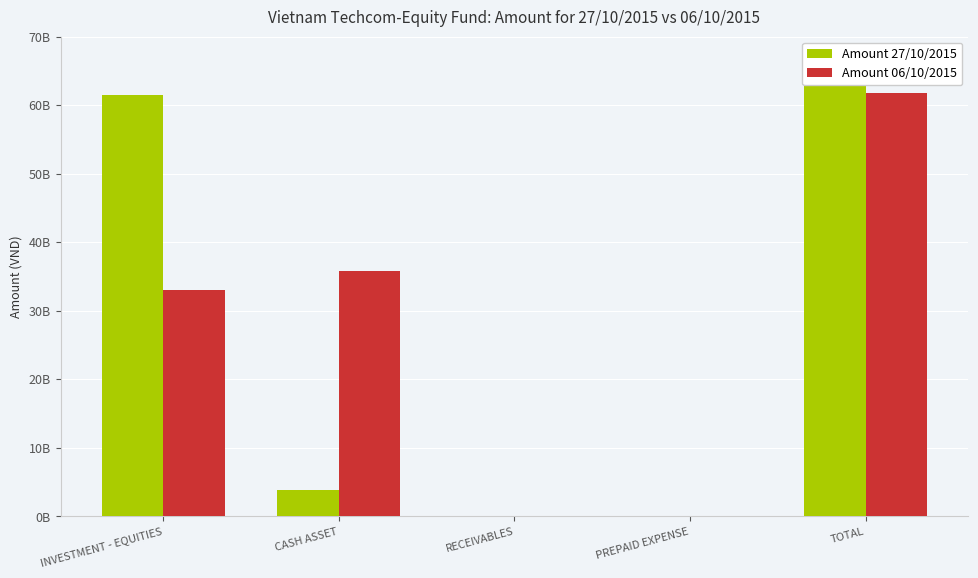

Which series changed the most between CASH ASSET and RECEIVABLES?

Amount 06/10/2015